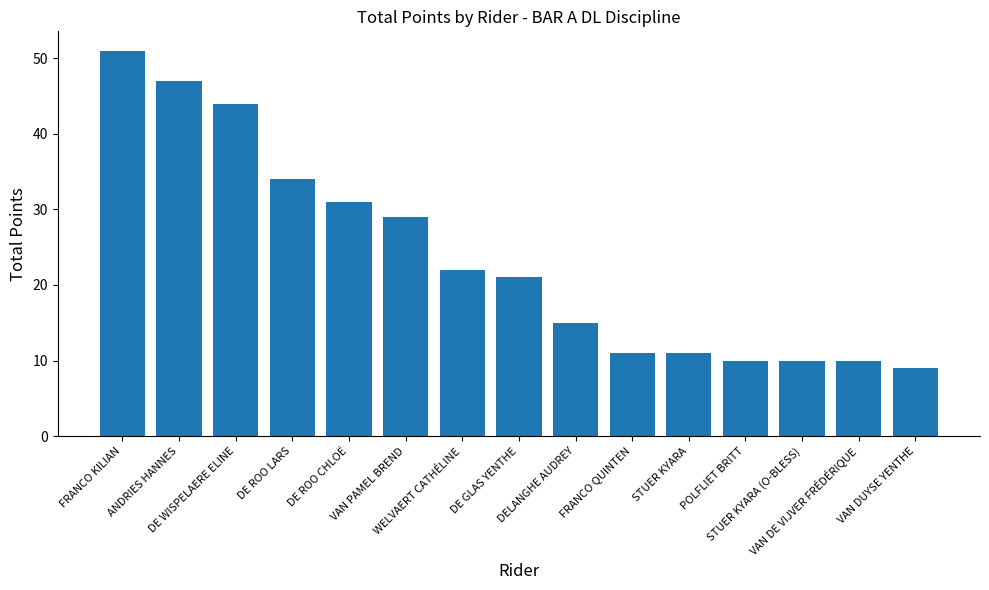

Reading left to right, extract all data points from this chart.

FRANCO KILIAN=51	ANDRIES HANNES=47	DE WISPELAERE ELINE=44	DE ROO LARS=34	DE ROO CHLOË=31	VAN PAMEL BREND=29	WELVAERT CATHÉLINE=22	DE GLAS YENTHE=21	DELANGHE AUDREY=15	FRANCO QUINTEN=11	STUER KYARA=11	POLFLIET BRITT=10	STUER KYARA (O-BLESS)=10	VAN DE VIJVER FRÉDÉRIQUE=10	VAN DUYSE YENTHE=9